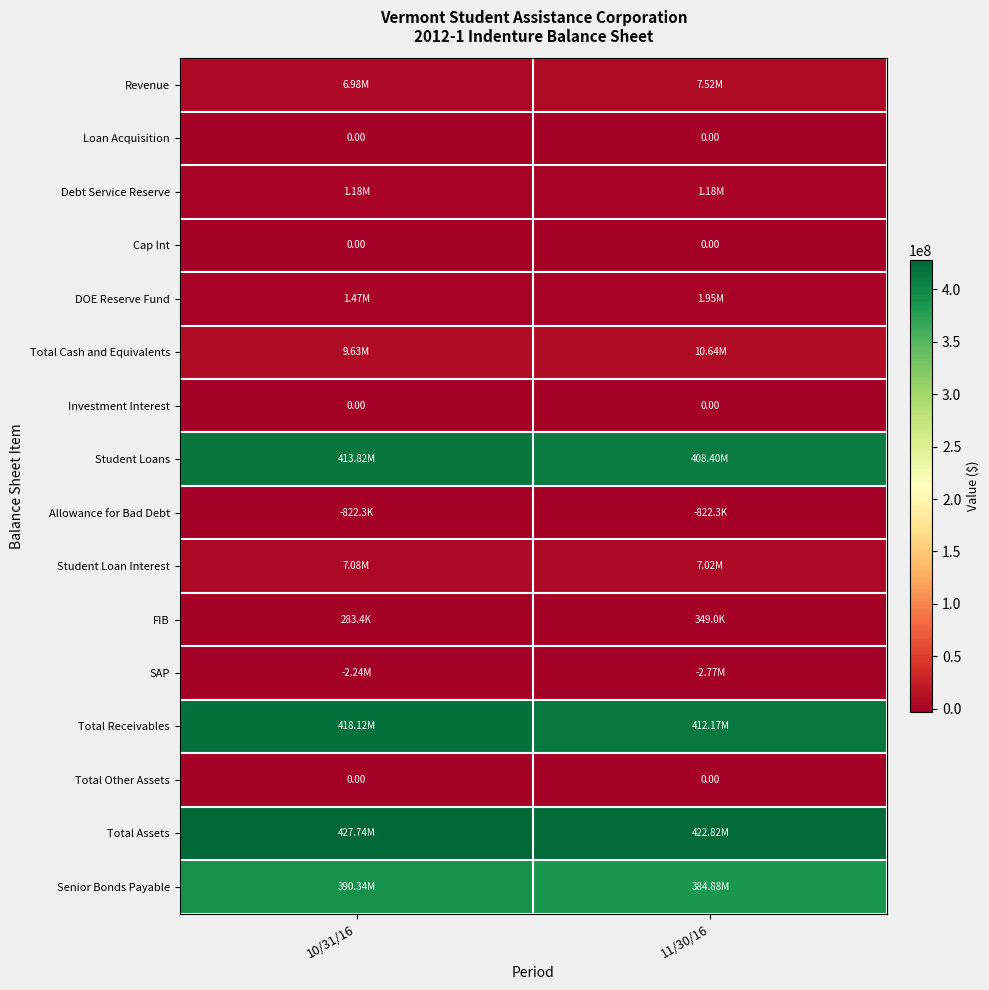

What is the total value across all series at 11/30/16?

1653331707.5